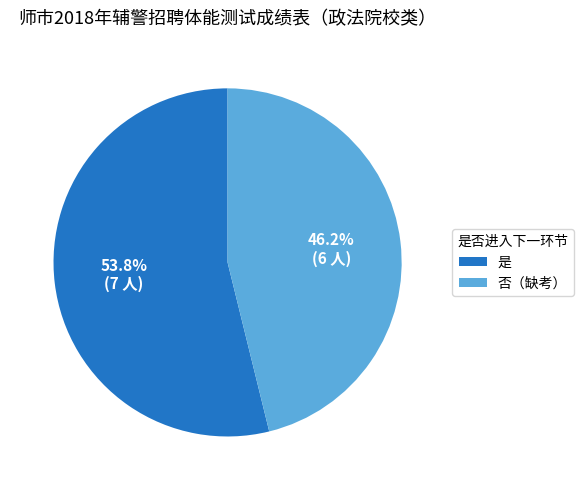

To the nearest percent, what is the difference between the largest and smallest slice percentages?

8%